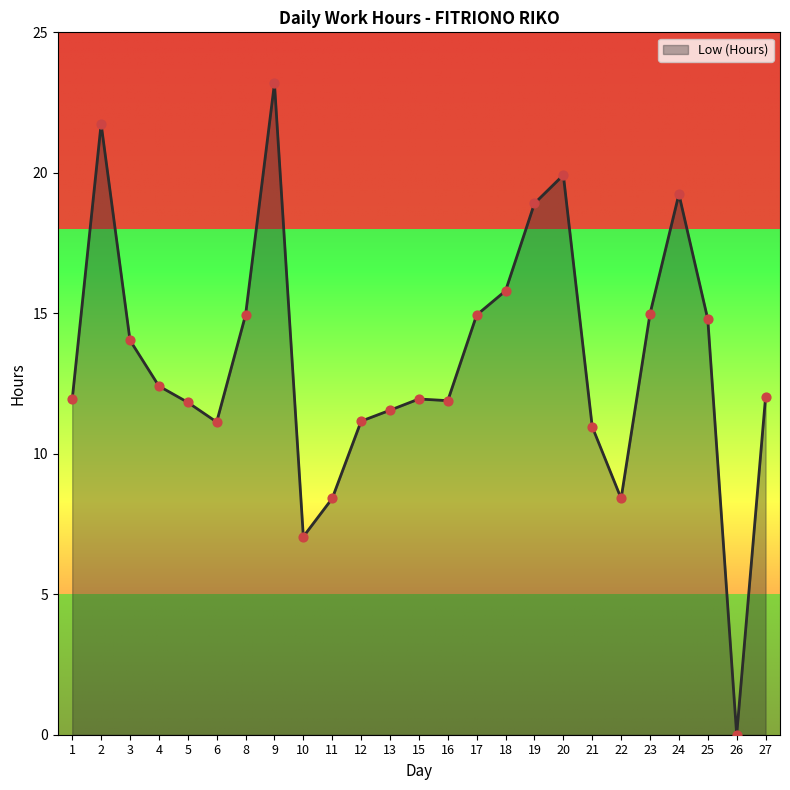

Between 11 and 24, which is larger?

24